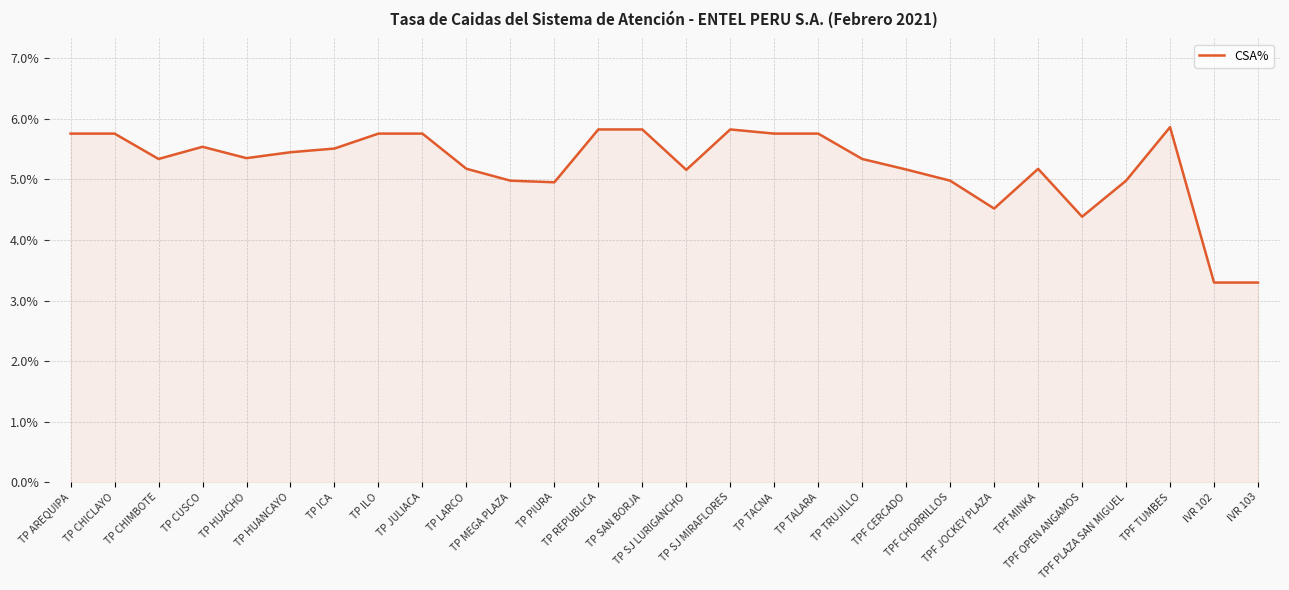

List the labels in order of value, smallest first.

IVR 102, IVR 103, TPF OPEN ANGAMOS, TPF JOCKEY PLAZA, TP PIURA, TP MEGA PLAZA, TPF CHORRILLOS, TPF PLAZA SAN MIGUEL, TP SJ LURIGANCHO, TPF CERCADO, TPF MINKA, TP LARCO, TP CHIMBOTE, TP TRUJILLO, TP HUACHO, TP HUANCAYO, TP ICA, TP CUSCO, TP AREQUIPA, TP CHICLAYO, TP ILO, TP JULIACA, TP TACNA, TP TALARA, TP REPUBLICA, TP SAN BORJA, TP SJ MIRAFLORES, TPF TUMBES